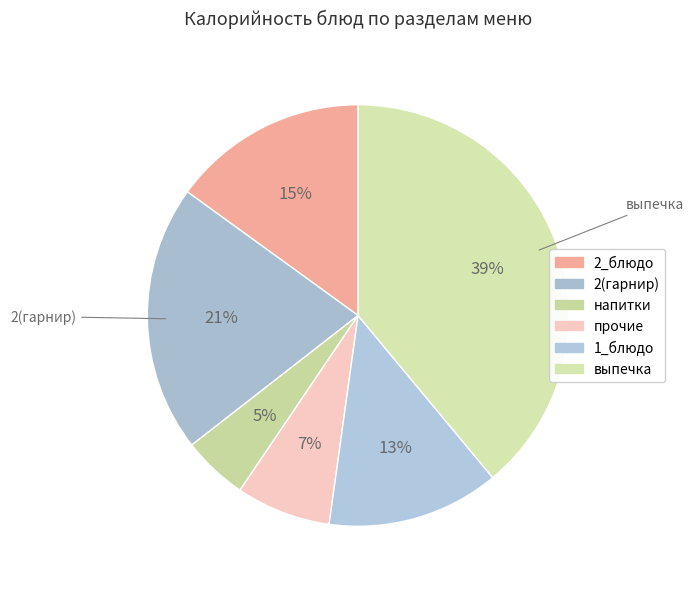

Count the number of slices in the pie.

6